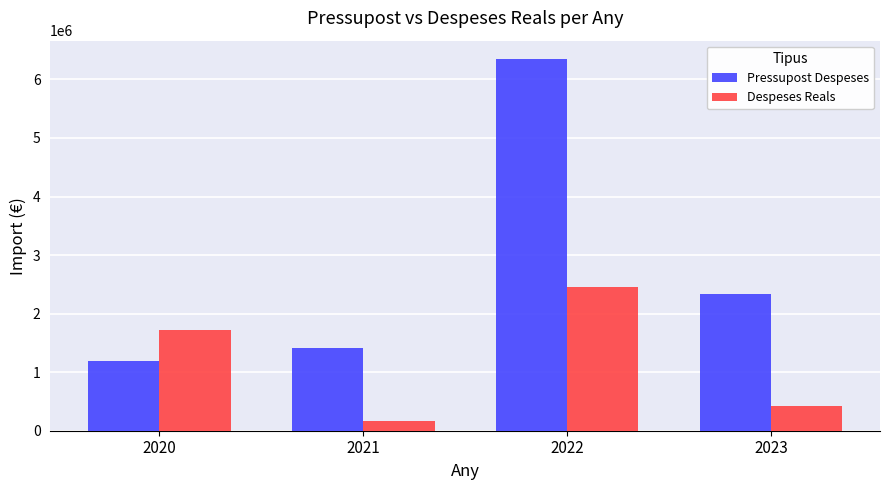

What is the sum of the Despeses Reals values at 2022 and 2021?

2621245.7